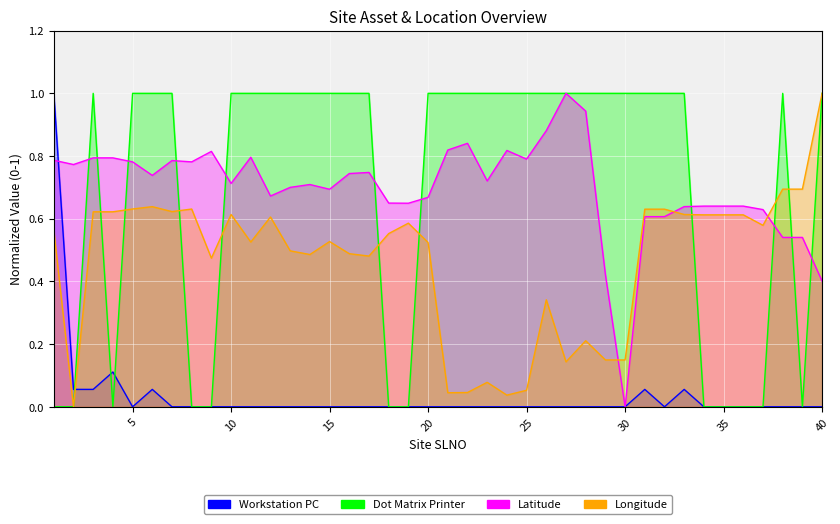

True or false: Latitude has a value of 0.7 at 13.

True